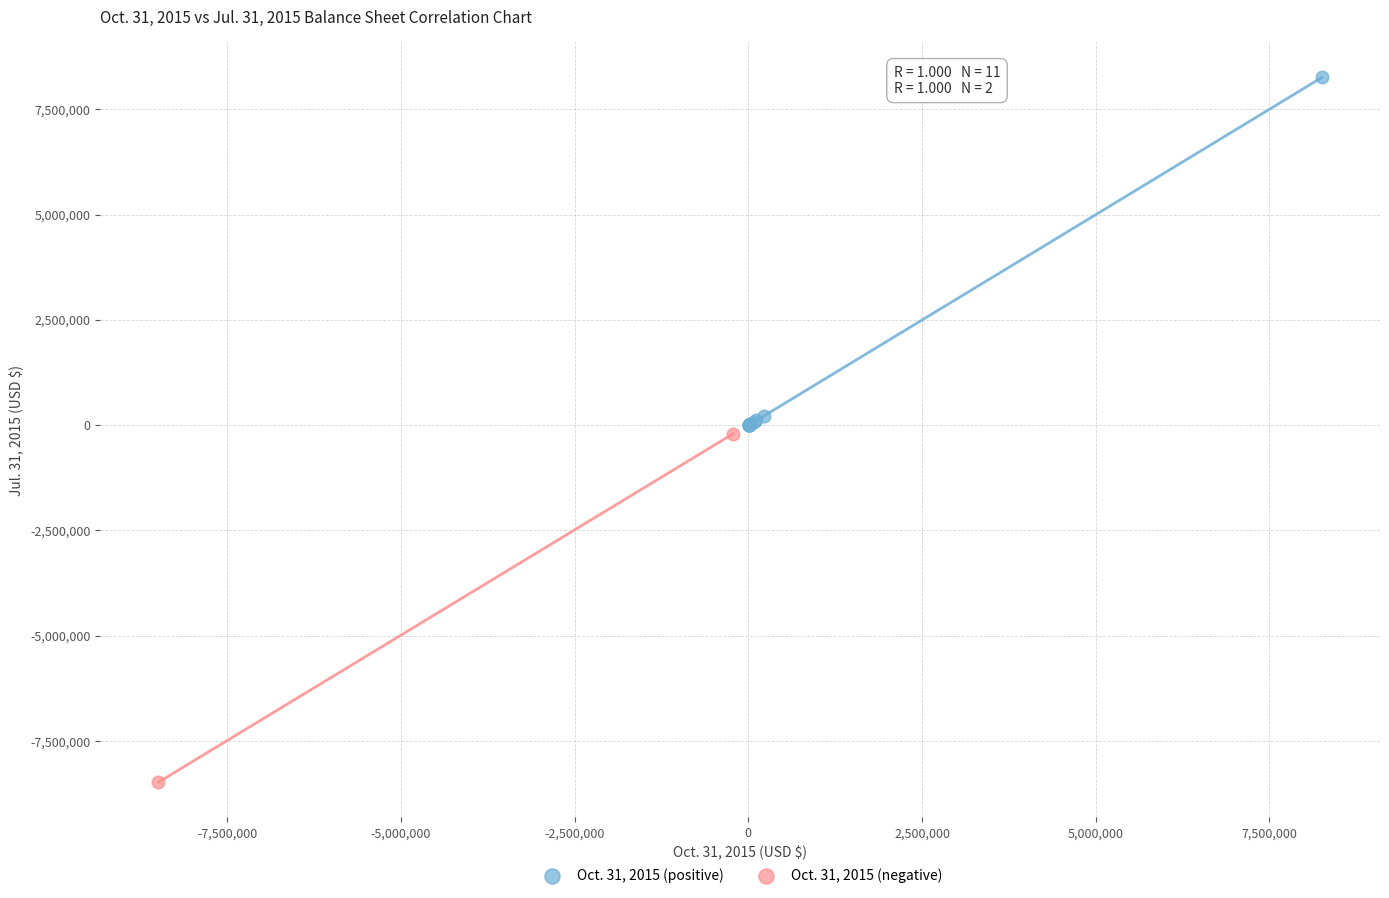

Which series reaches the maximum Y coordinate?

Oct. 31, 2015 (positive)